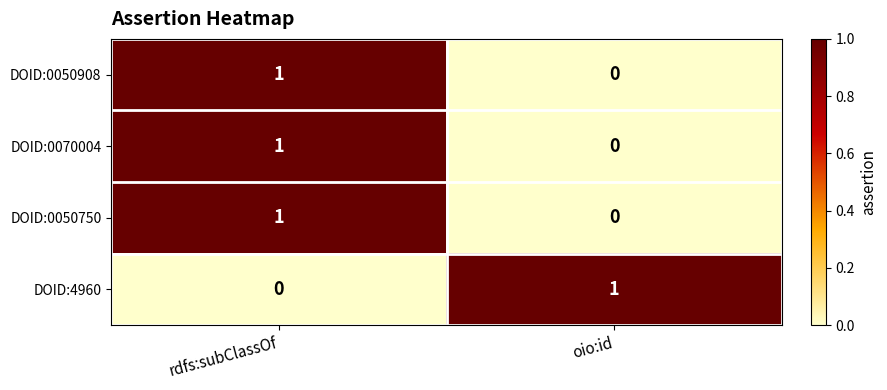

At which category is the sum across all series the highest?

rdfs:subClassOf